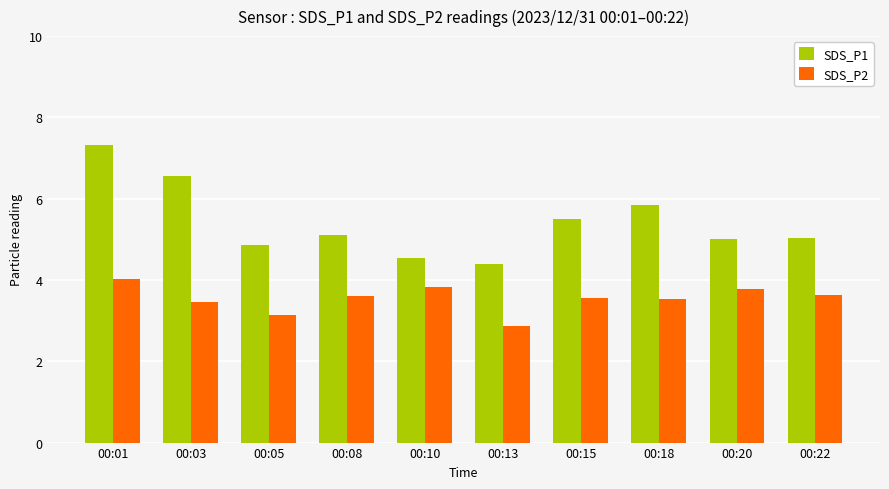

How many series are shown in this chart?

2